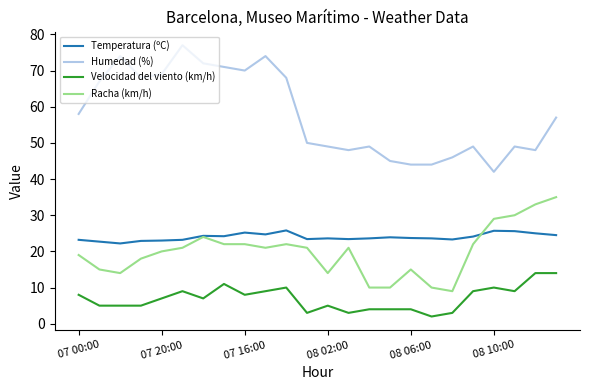

Which series has the largest total across all categories?

Humedad (%)